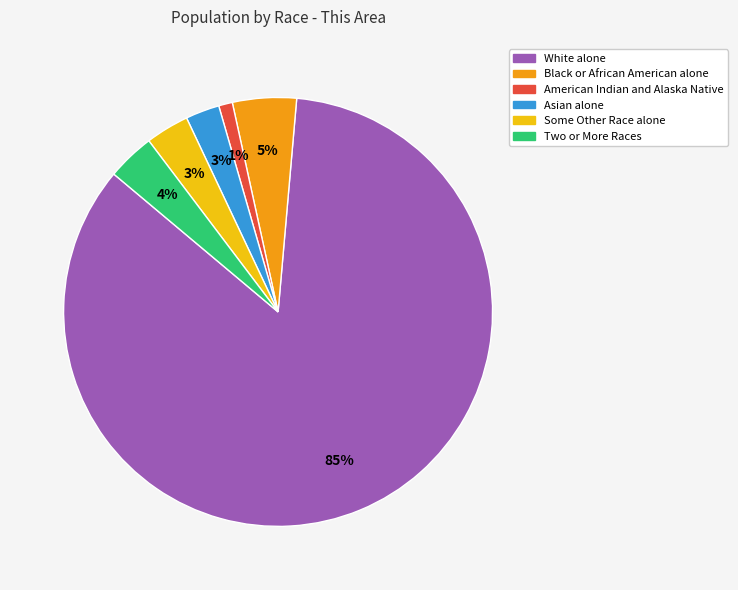

Which slice is the largest?

White alone